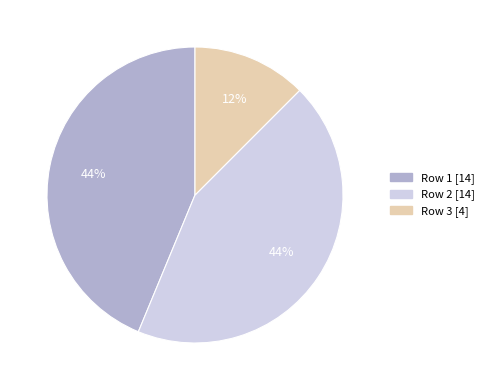

How many slices are in this pie chart?

3